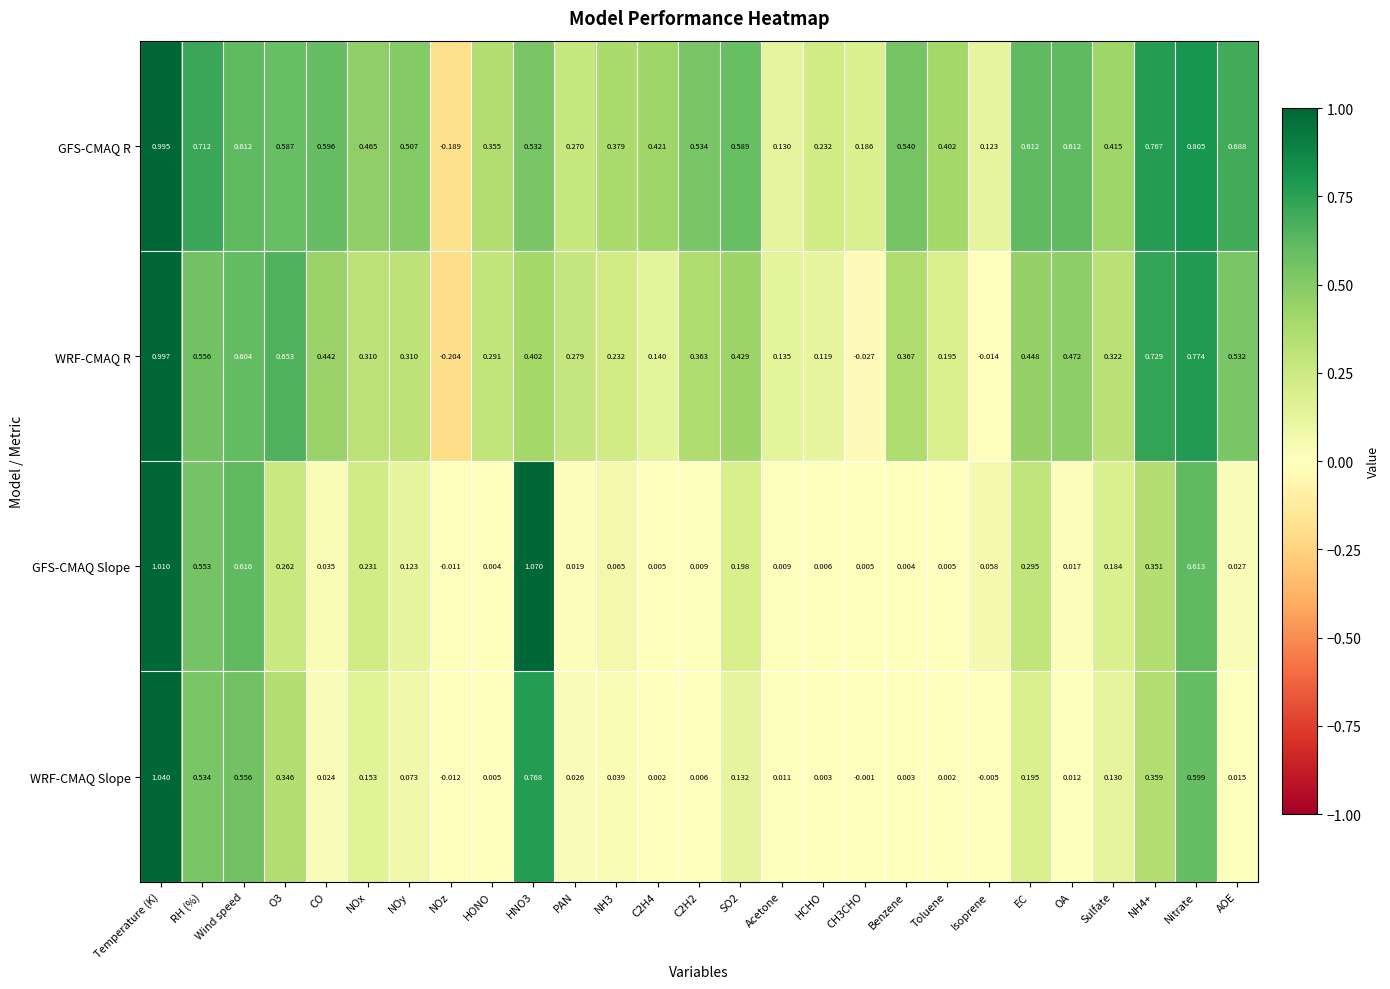

At which category is the sum across all series the highest?

Temperature (K)